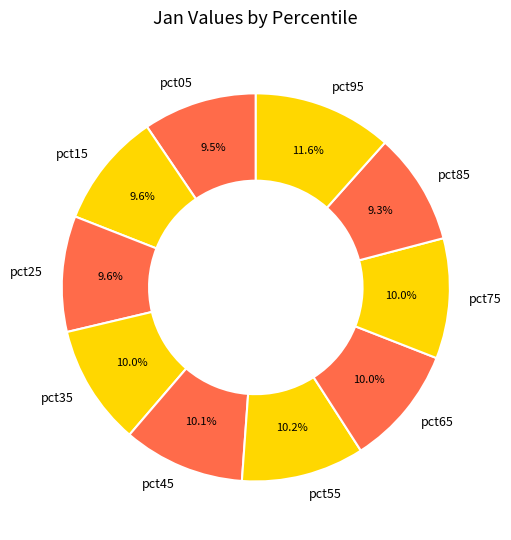

How much of the chart is everything except pct05?

90.5%